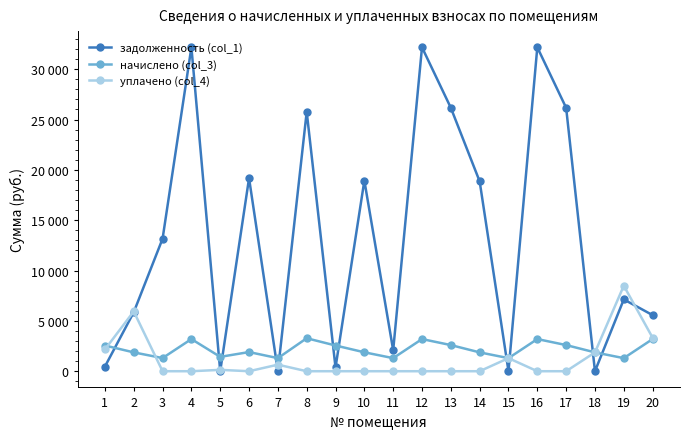

Which series has the largest total across all categories?

задолженность (col_1)